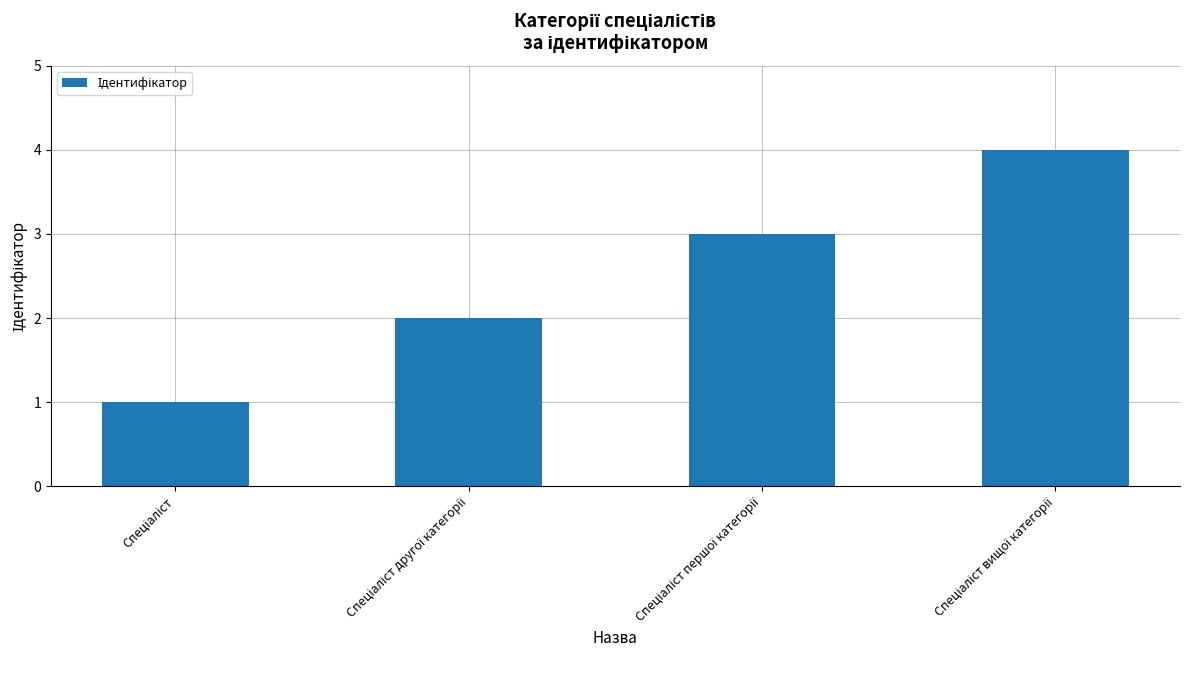

What is the maximum value shown in the chart?

4